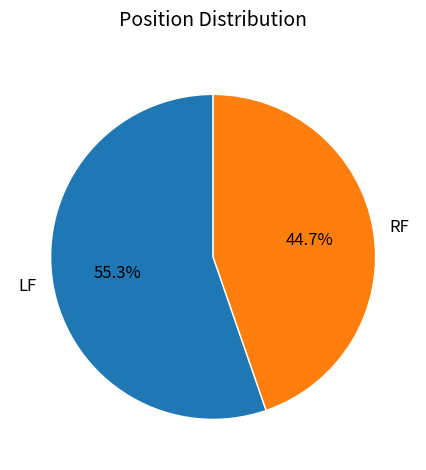

Does RF account for over 50% of the chart?

No